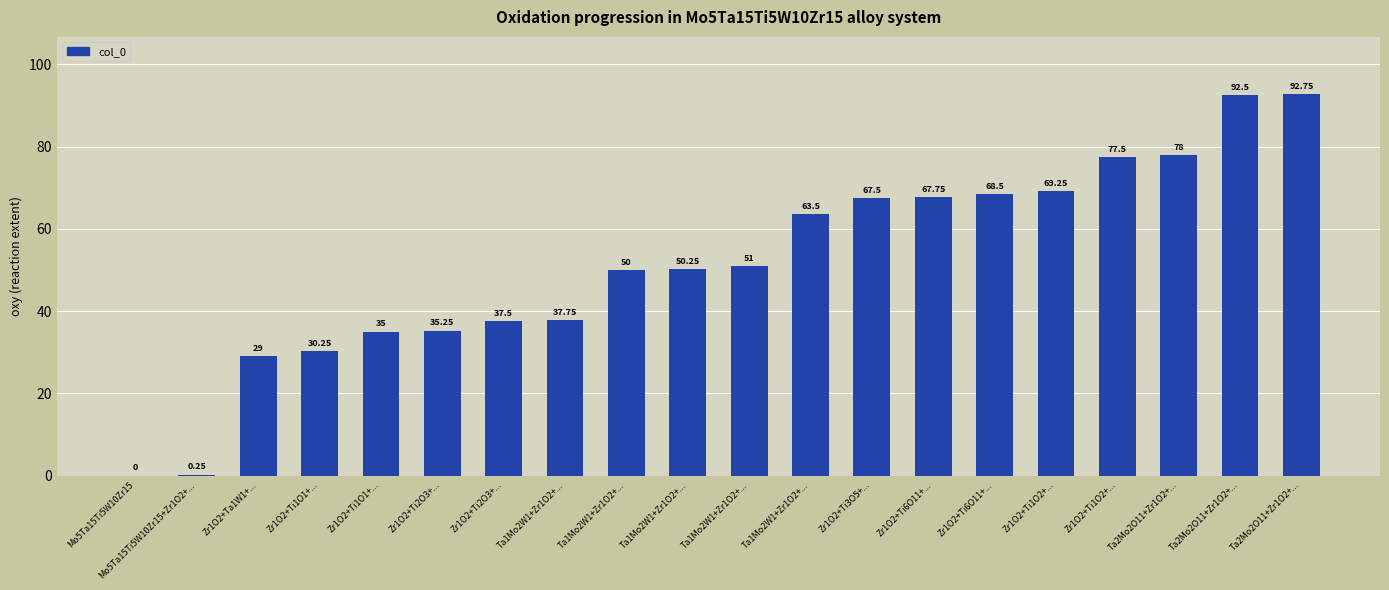

Which has a higher value, Zr1O2+Ti1O1+... or Zr1O2+Ti2O3+...?

Zr1O2+Ti2O3+...